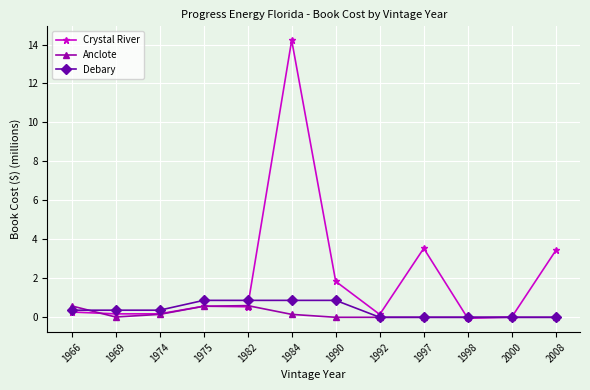

The Debary series shows 0.0 at 1998. True or false?

True